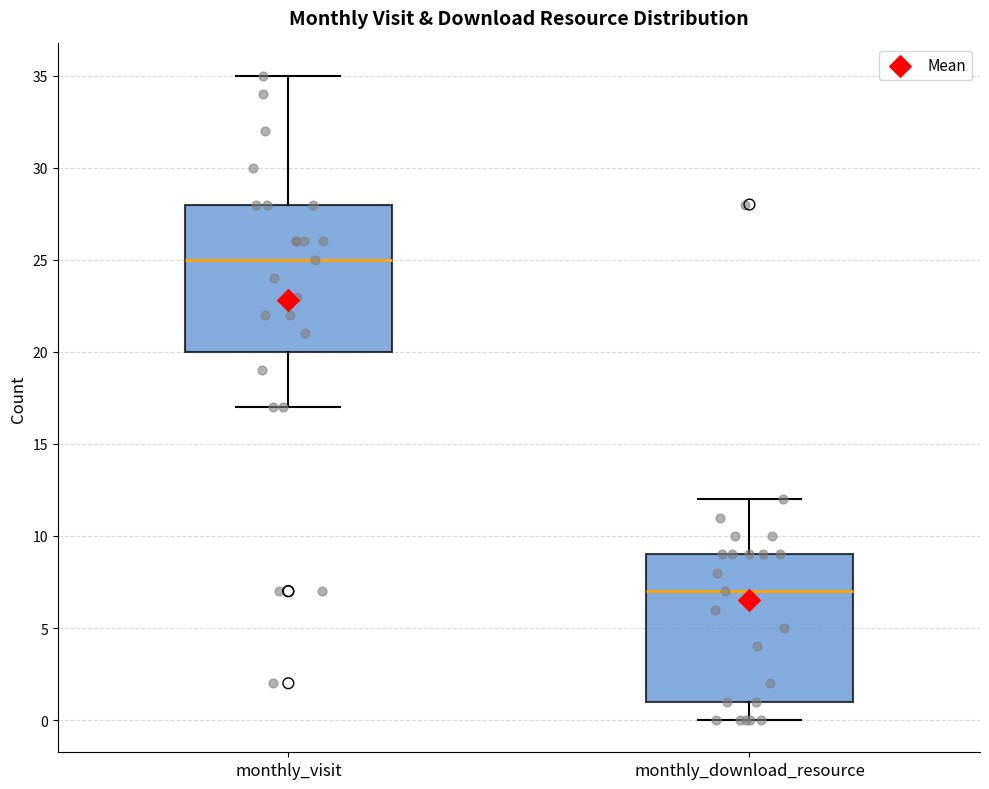

Reading left to right, read every box against the y-axis: the position of its median line, the range the box covers, and the ends of its whiskers. The values are not printed on the chart, so give them approximately, as read against the axis.

monthly_visit: median 25, box 20 to 28, whiskers 17 to 35
monthly_download_resource: median 7, box 1 to 9, whiskers 0 to 12